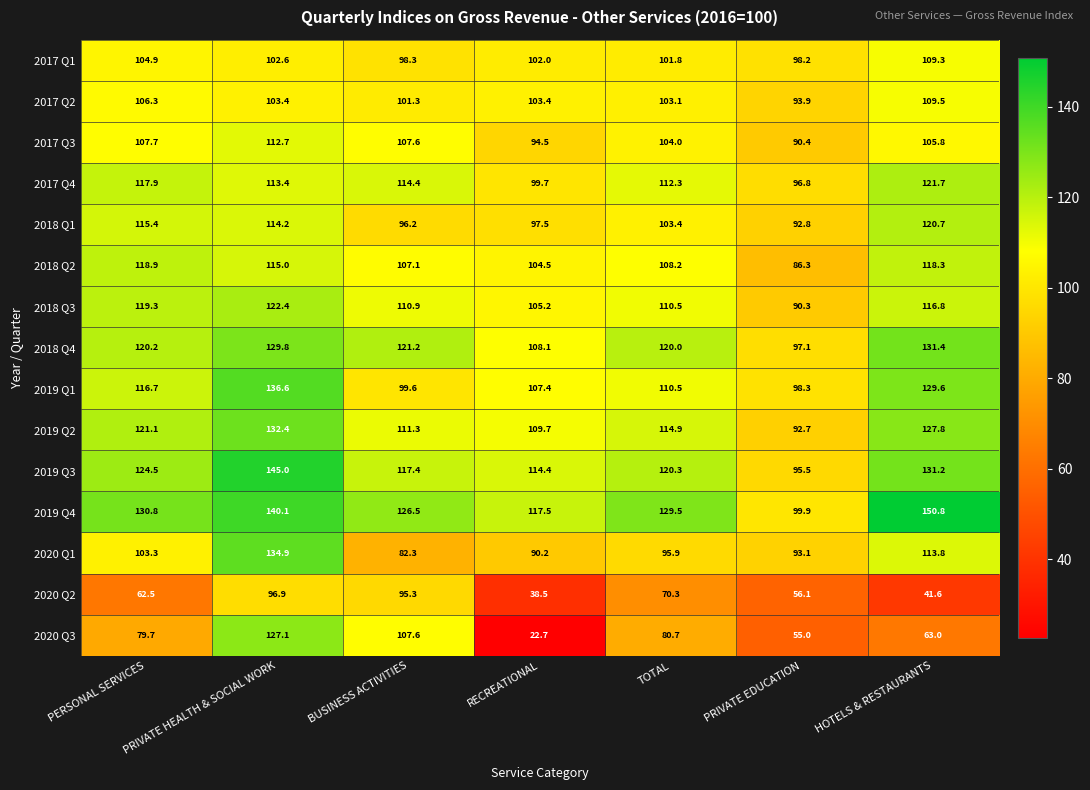

What is the average value of the 2018 Q2 series?

108.3